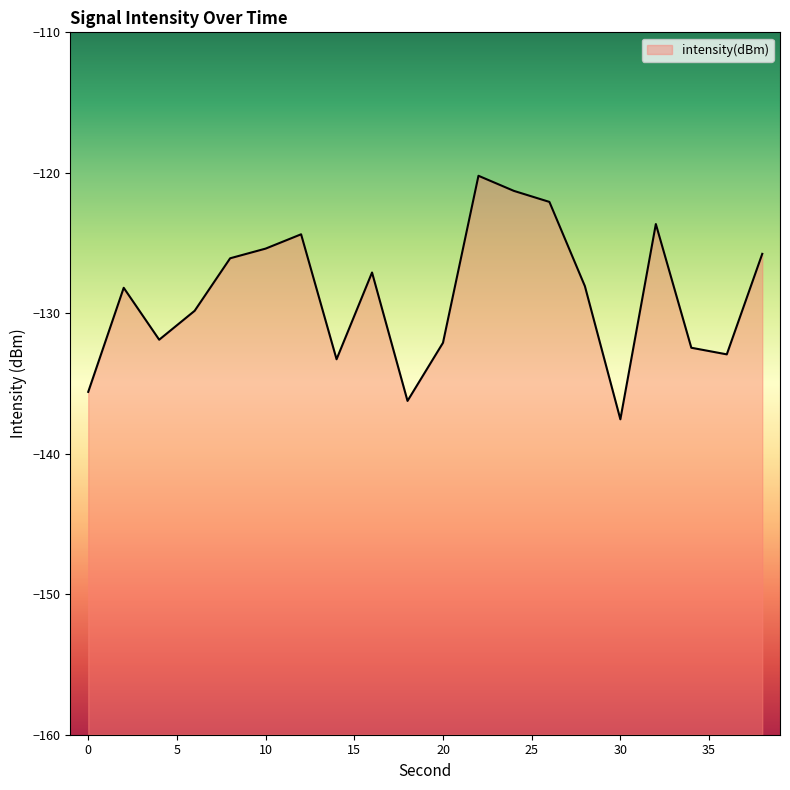

Which category has the highest value across all series?

22